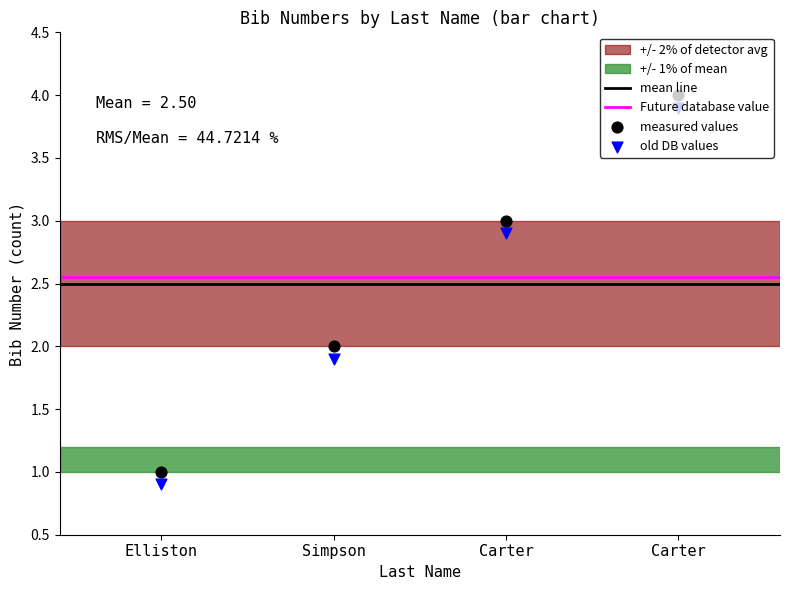

Which has a higher value, Carter or Carter?

Carter